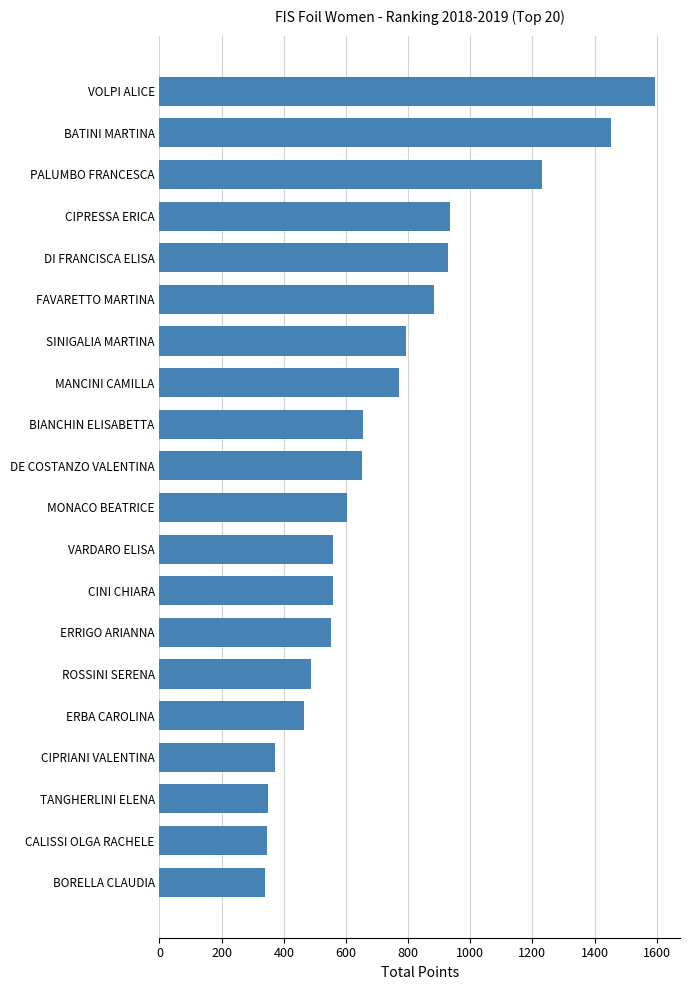

What is the minimum value shown in the chart?

338.7